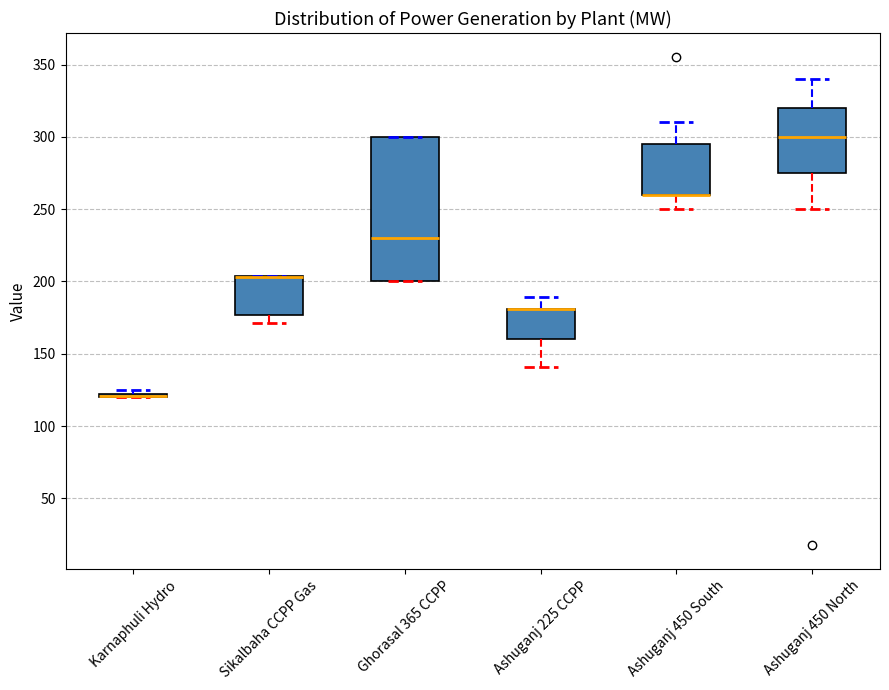

Reading left to right, transcribe this box plot: for each box, give where its median line is, the range the box spans, and where its two whiskers end, as read against the y-axis. The values are not printed on the chart, so give them approximately, as read against the axis.

Karnaphuli Hydro: box collapsed to a line at 120, whiskers 120 to 125
Sikalbaha CCPP Gas: median 205 (drawn on the box's upper edge), box 175 to 205, whiskers 170 to 205
Ghorasal 365 CCPP: median 230, box 200 to 300, whiskers 200 to 300
Ashuganj 225 CCPP: median 180 (drawn on the box's upper edge), box 160 to 180, whiskers 140 to 190
Ashuganj 450 South: median 260 (drawn on the box's lower edge), box 260 to 295, whiskers 250 to 310
Ashuganj 450 North: median 300, box 275 to 320, whiskers 250 to 340